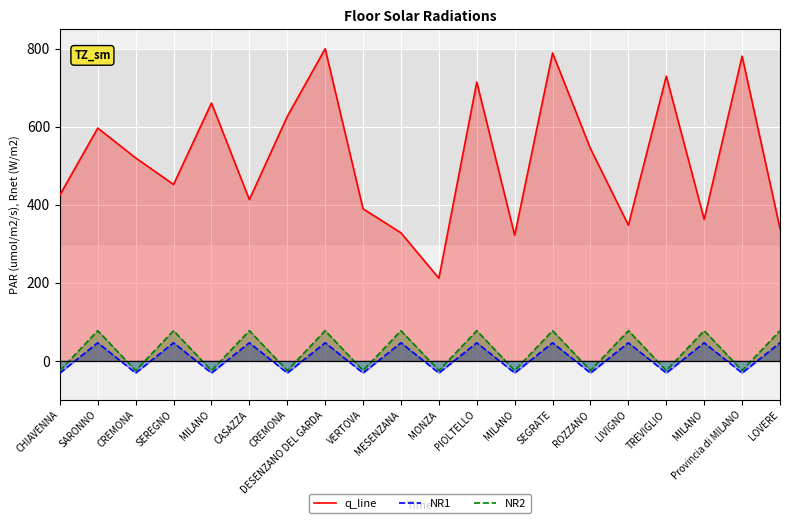

What is the sum of the NR1 values at MILANO and SEREGNO?

15.5